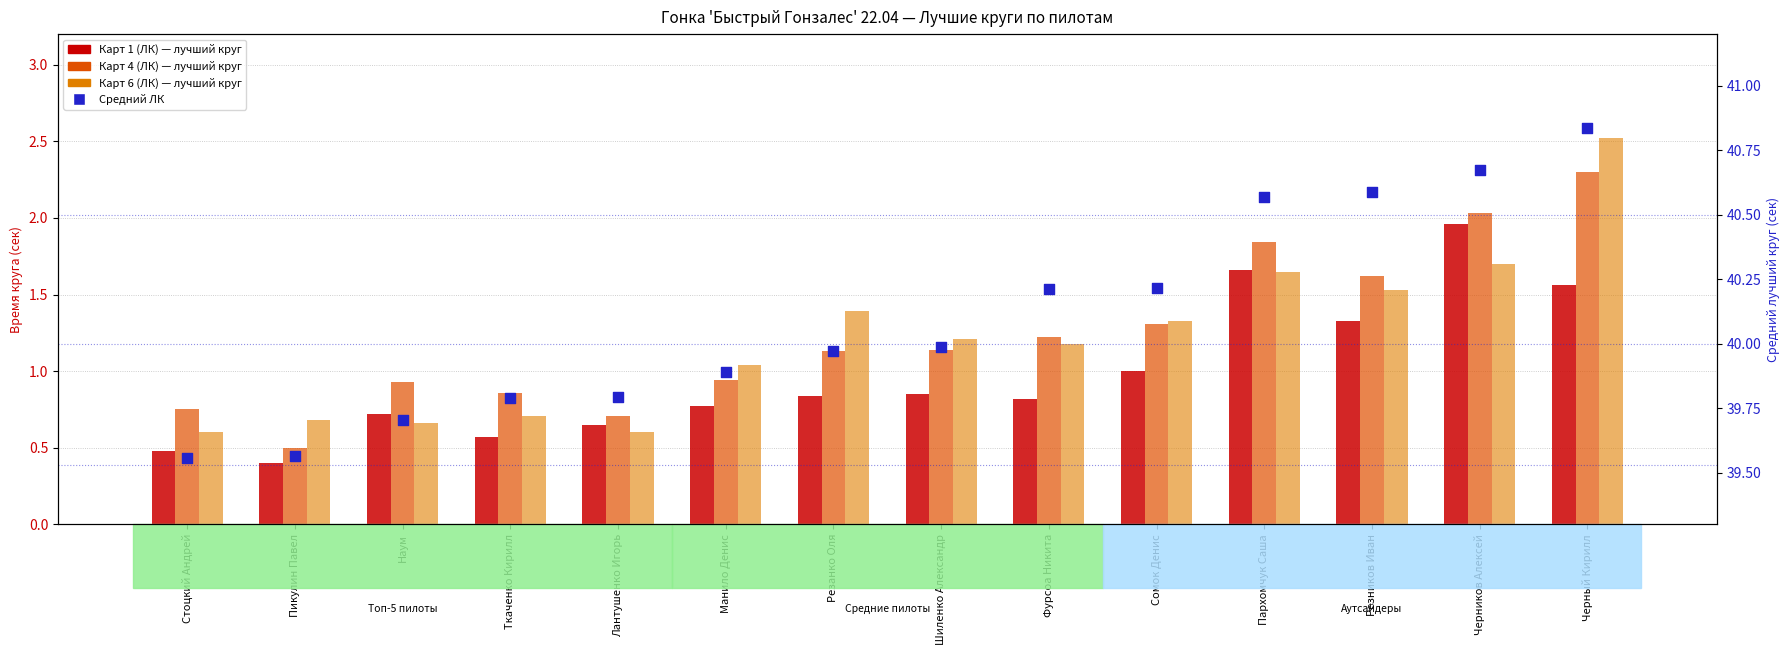

Which series reaches the maximum Y coordinate?

Средний ЛК